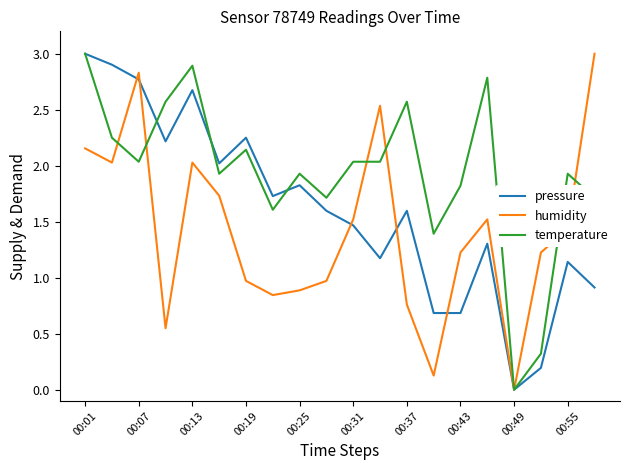

Which series has the largest total across all categories?

temperature